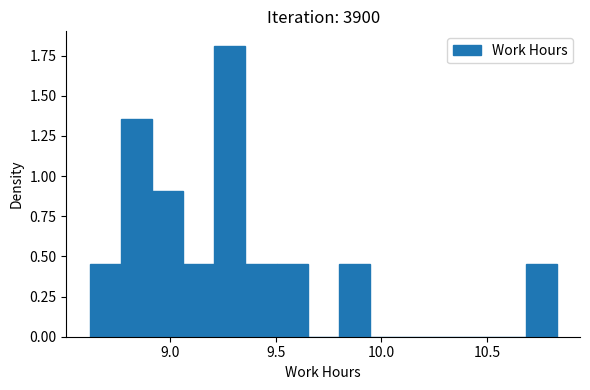

Around what value on the x-axis is the tallest bar? Give the approximate position of its centre, as read against the axis.

9.30